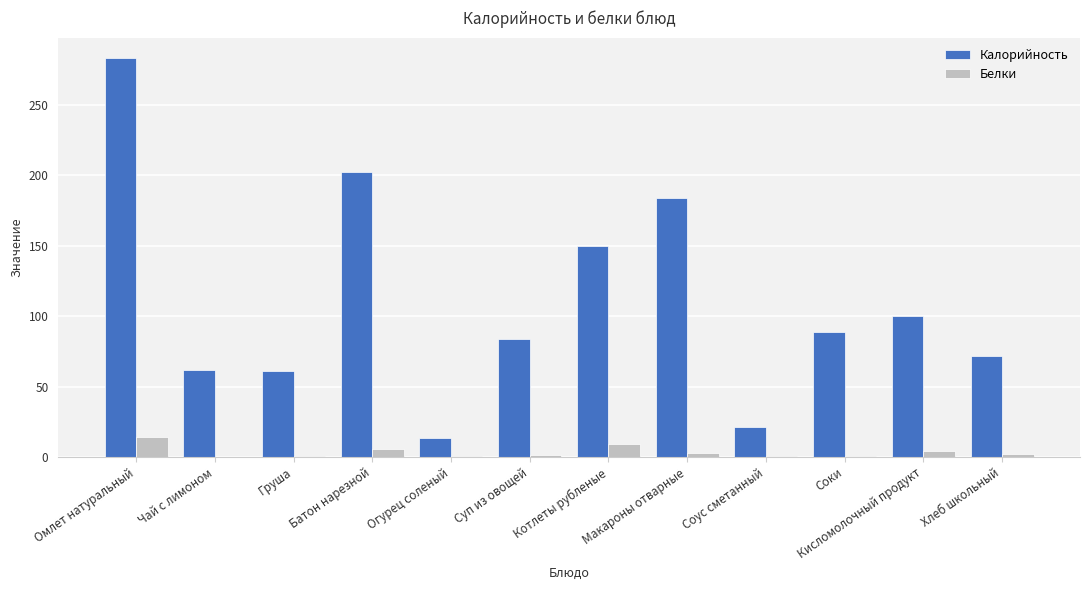

Which label corresponds to the largest value in the chart?

Омлет натуральный